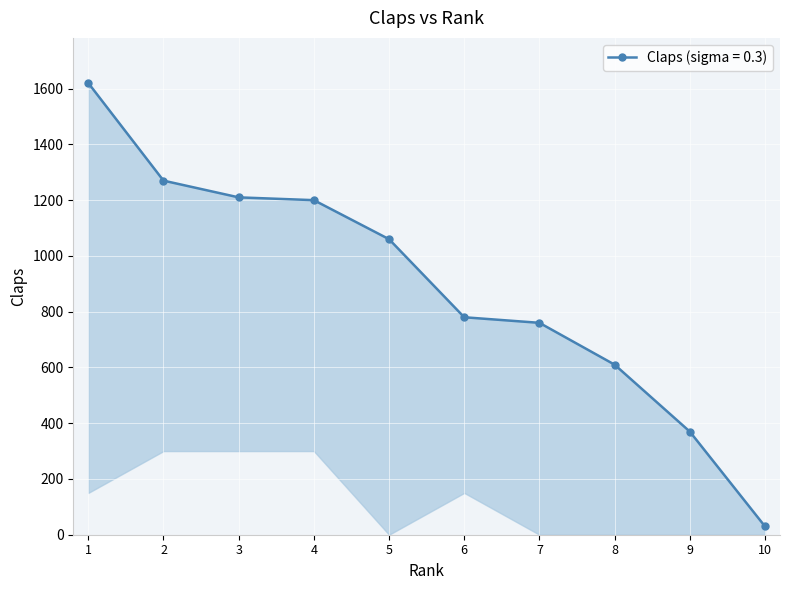

True or false: Rank and Claps cross at least once.

False